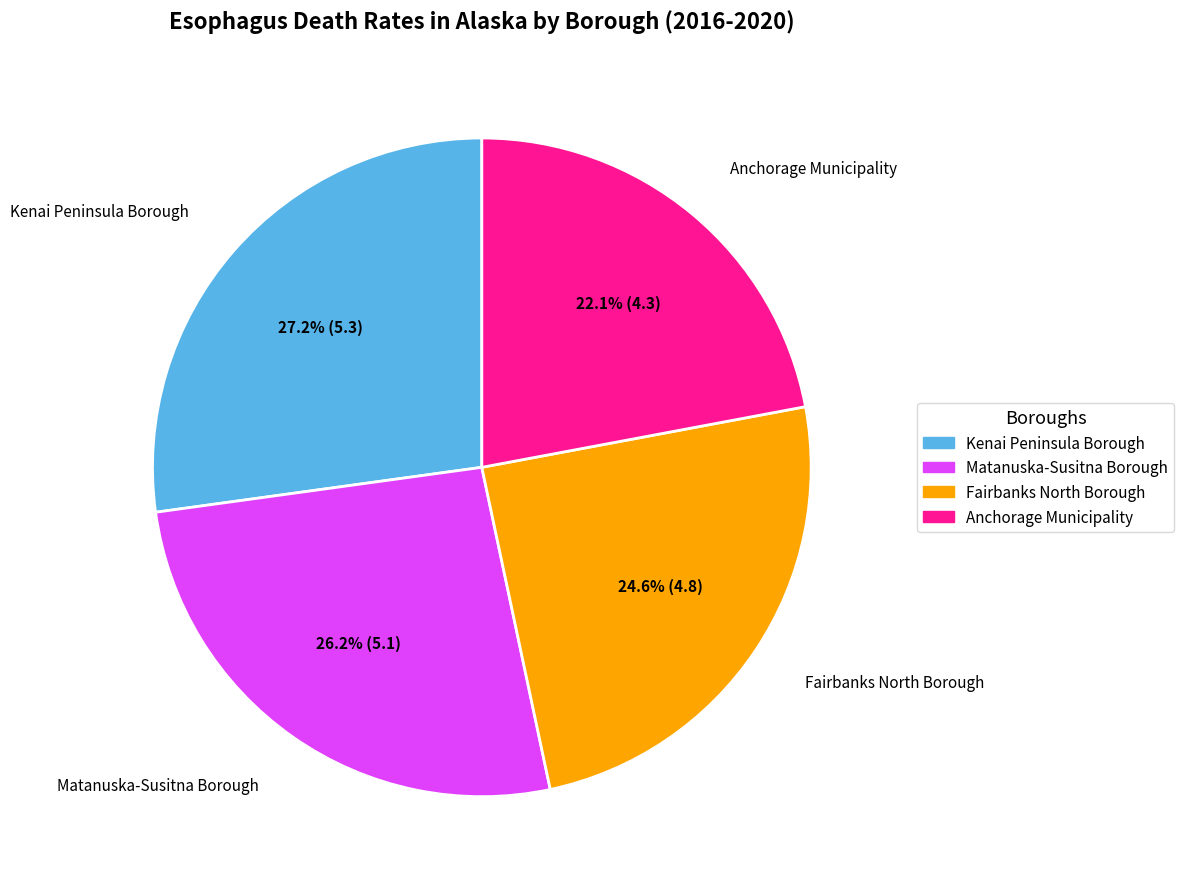

To the nearest percent, what percentage of the pie is Anchorage Municipality?

22%